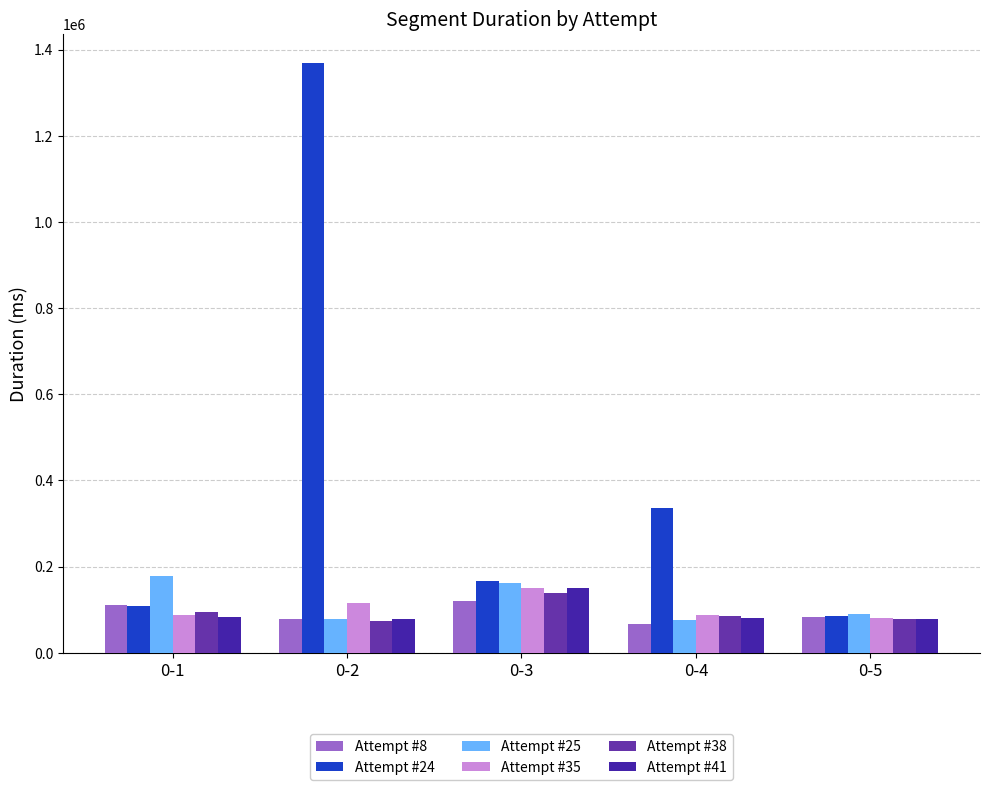

What are all the series names shown in the legend?

Attempt #8, Attempt #24, Attempt #25, Attempt #35, Attempt #38, Attempt #41